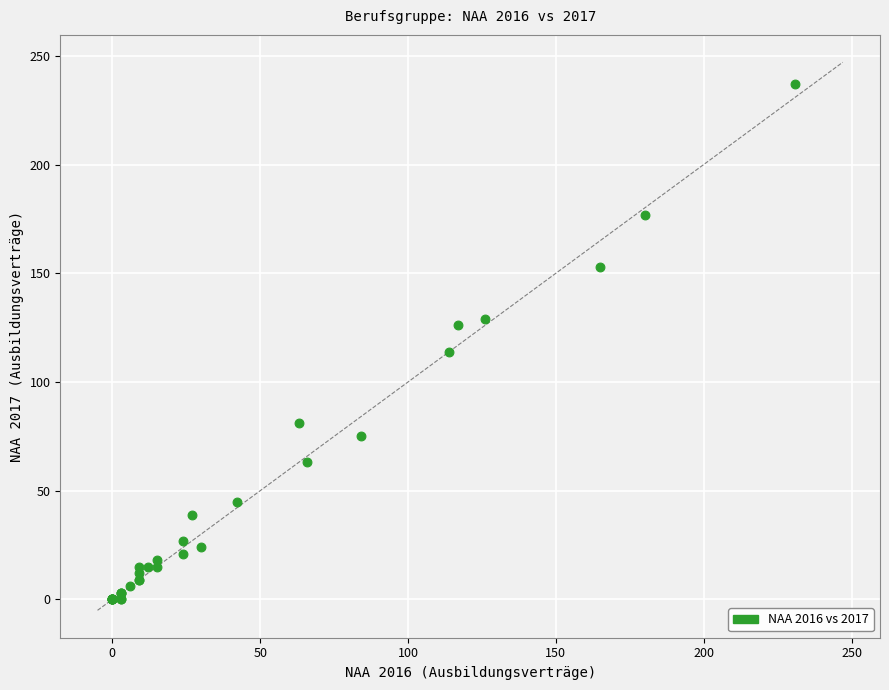

What Y value in the scatter plot is closest to 118?

114